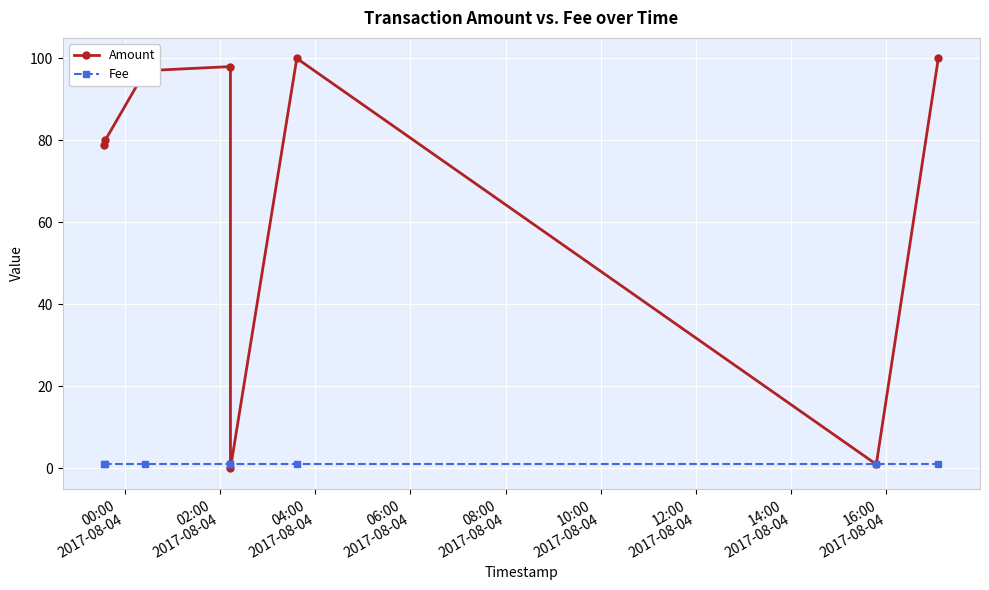

True or false: Amount and Fee intersect in this chart.

True